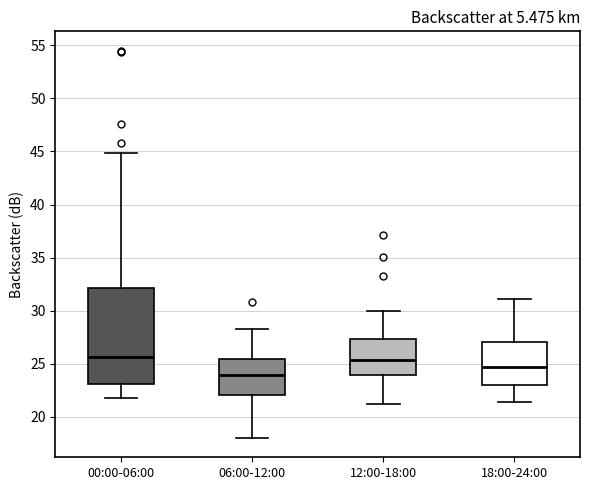

Where is the upper edge of the box for 18:00-24:00 on the y-axis? The values are not printed on the chart, so give them approximately, as read against the axis.

27.0